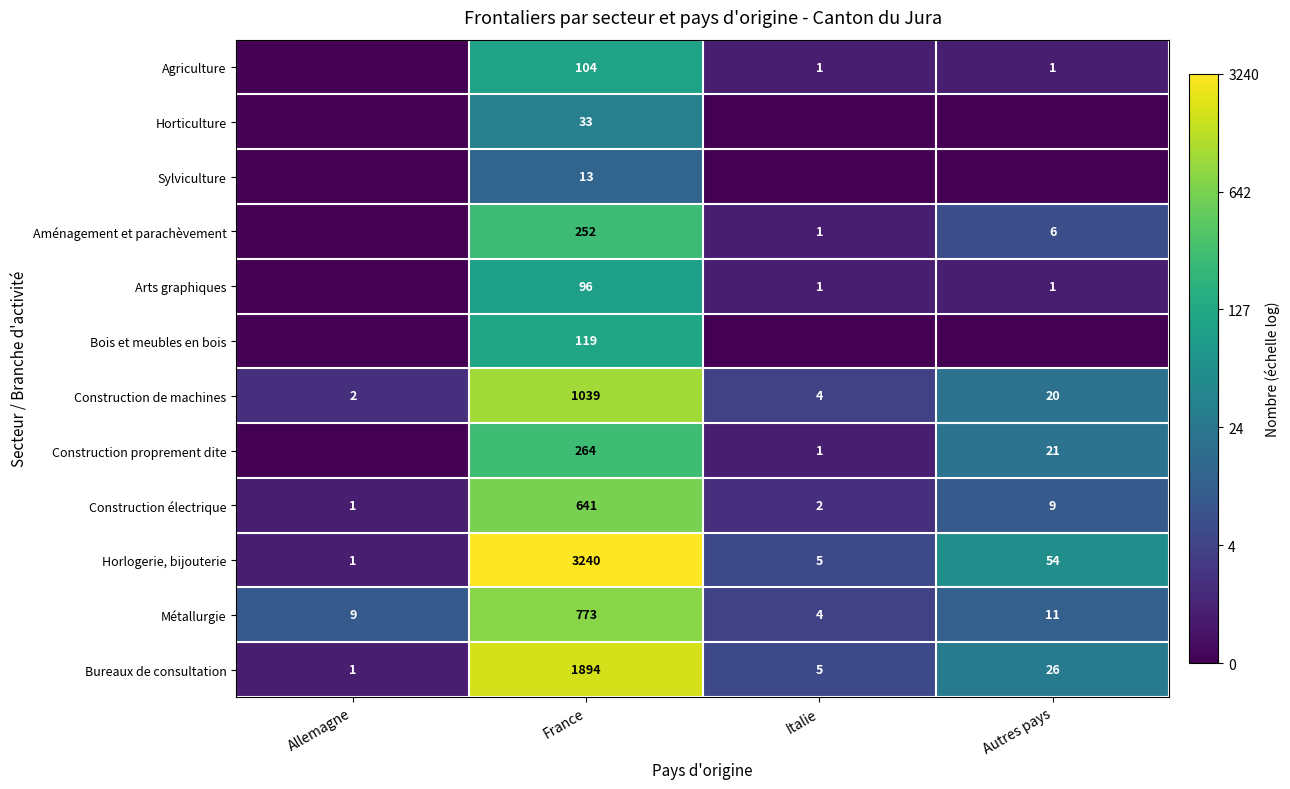

Where does the Bureaux de consultation series first go above 26?

France